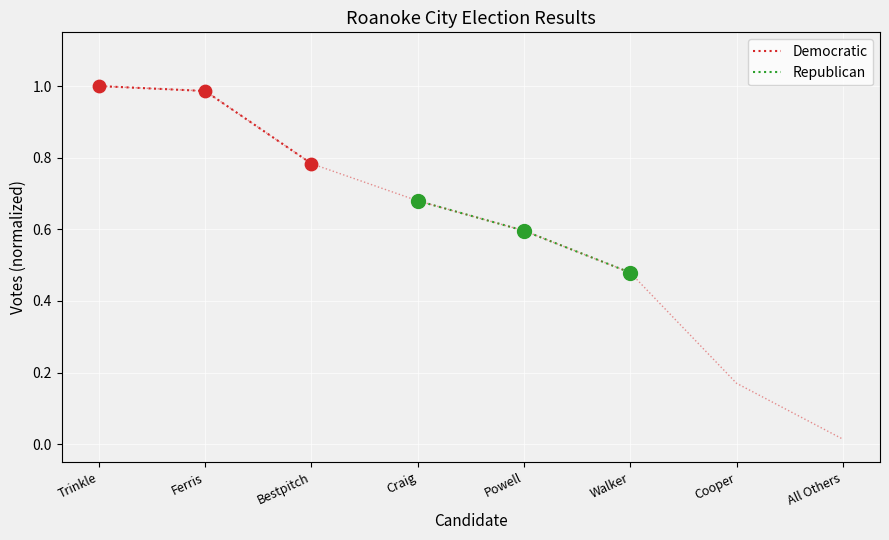

Is the value of Democratic at Ferris greater than the value of Republican at Trinkle?

Yes